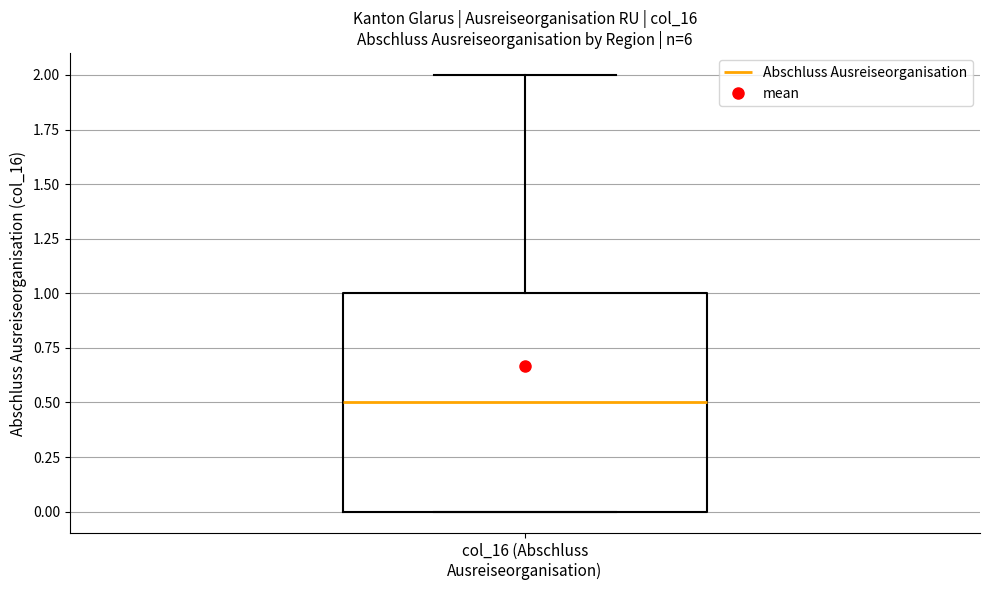

Transcribe this box plot: give where the median line is, the range the box spans, and where the two whiskers end, as read against the y-axis. The values are not printed on the chart, so give them approximately, as read against the axis.

median 0.5, box 0.0 to 1.0, whiskers 0.0 to 2.0